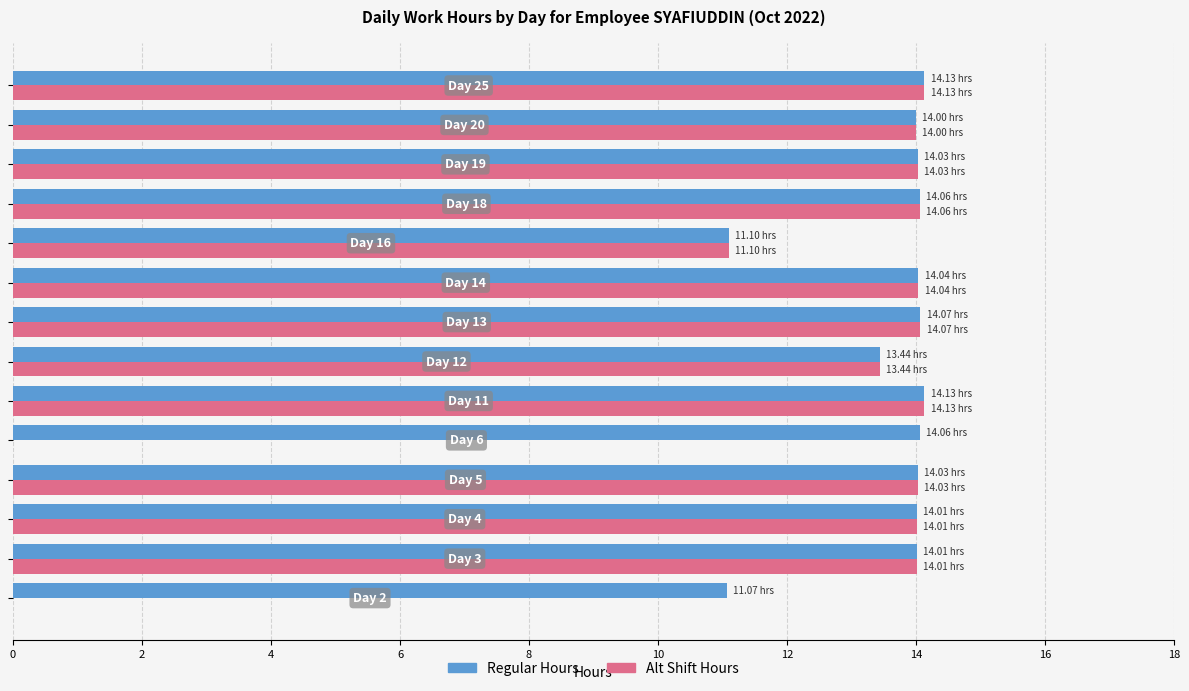

Which series has the largest total across all categories?

Regular Hours